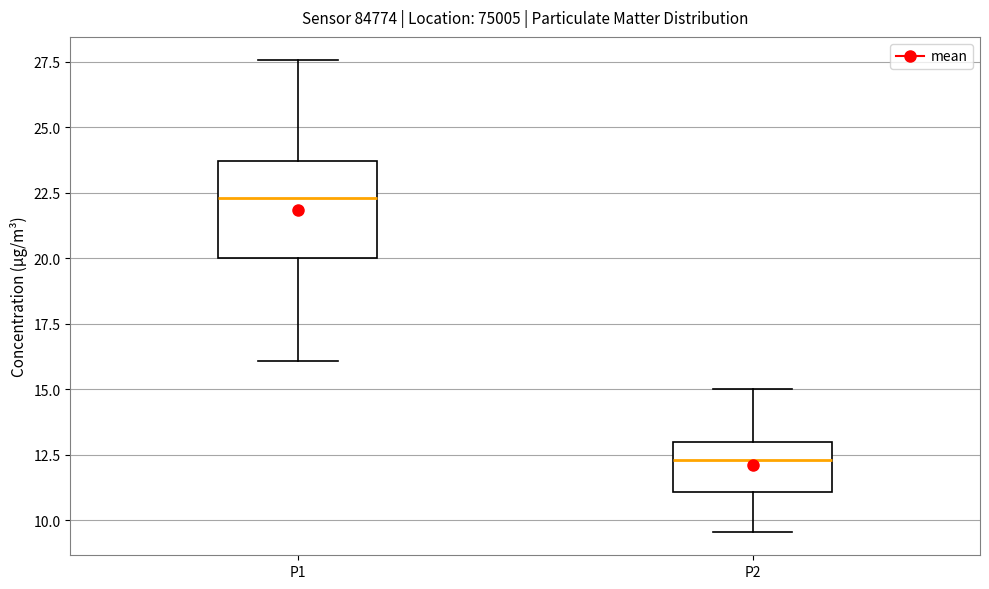

Which box's median line is the lowest?

P2